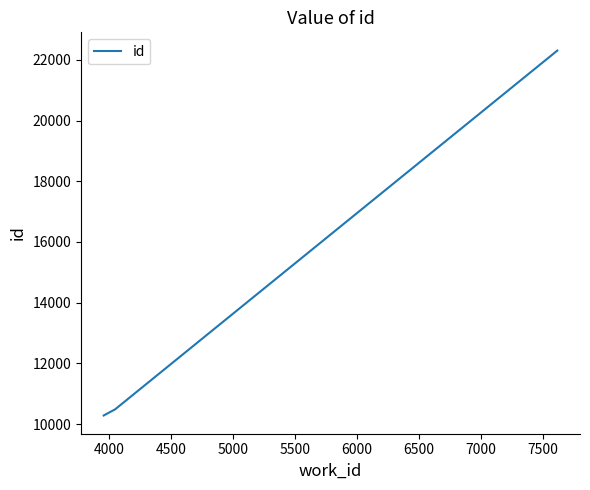

Does the chart display data point markers on the line(s)?

No